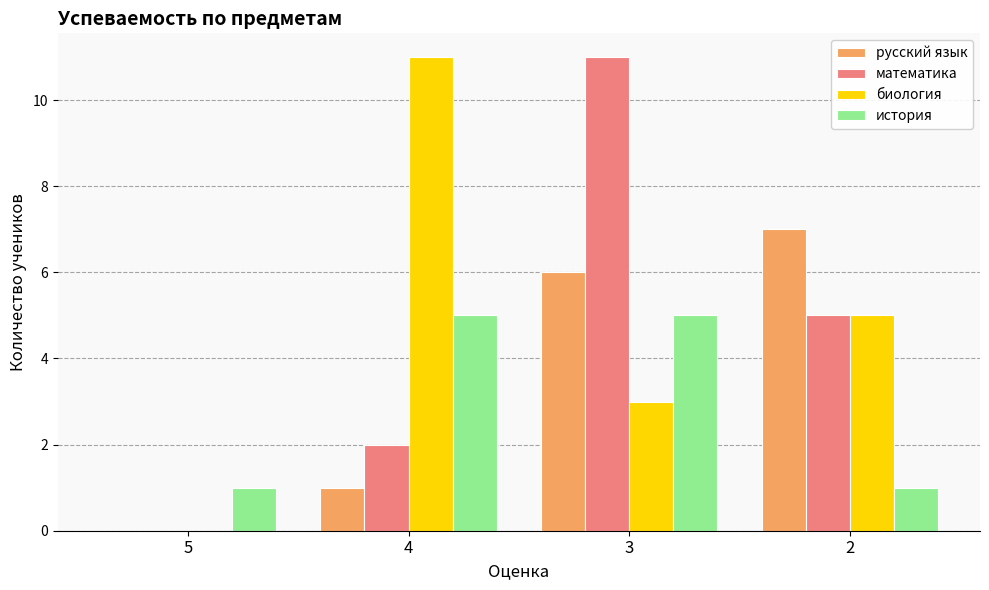

What are all the series names shown in the legend?

русский язык, математика, биология, история